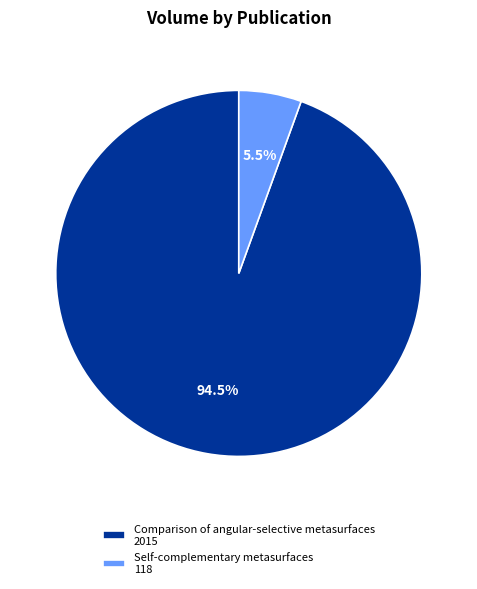

Which category has the smallest portion of the pie?

Self-complementary metasurfaces